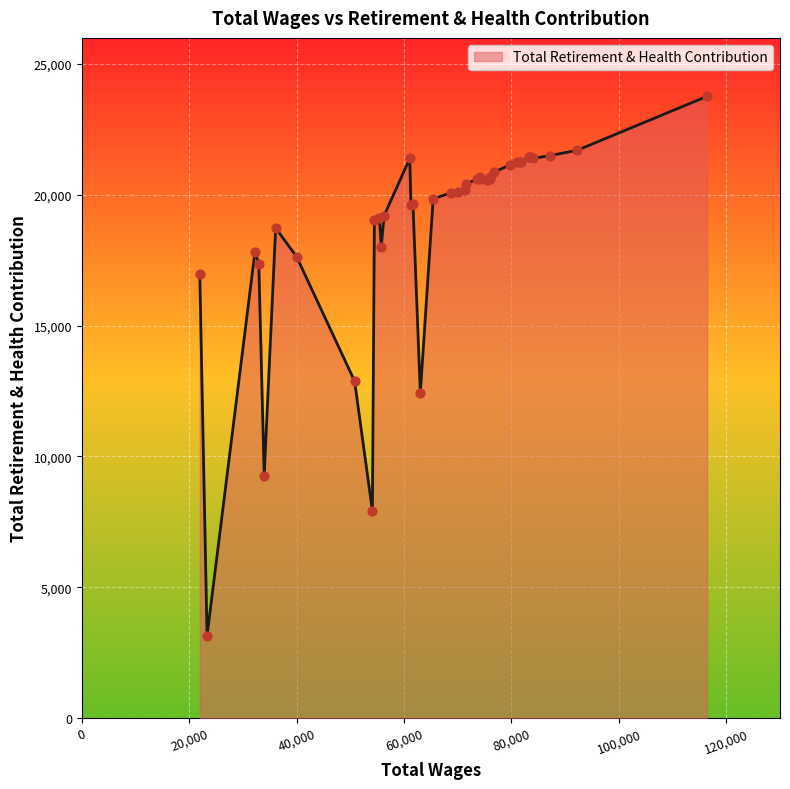

What is the maximum value shown in the chart?

23767.1